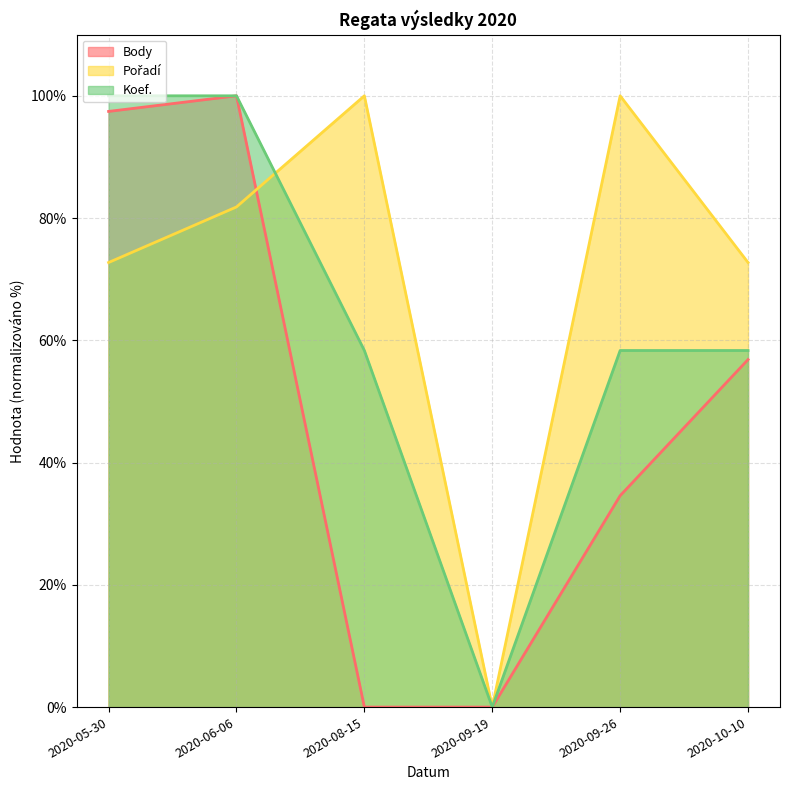

How many data points in Pořadí are above 81?

3